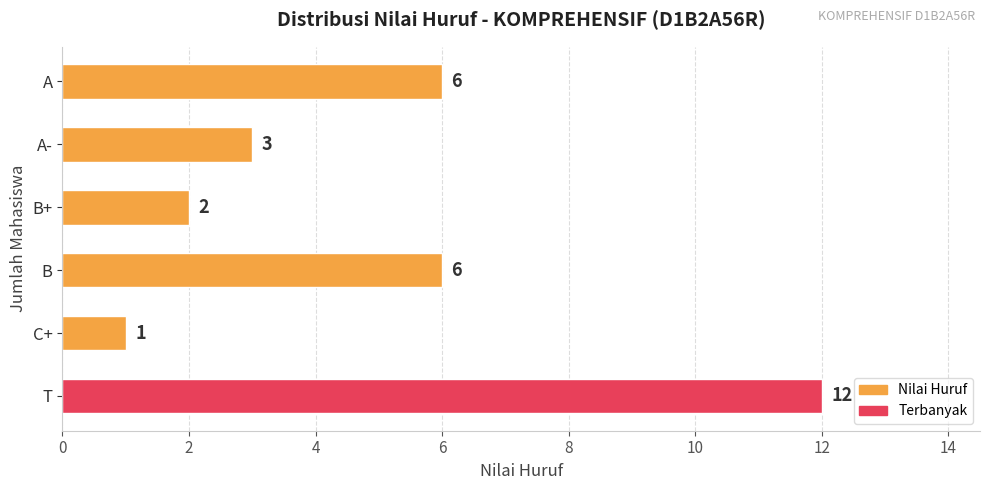

Between T and C+, which is larger?

T